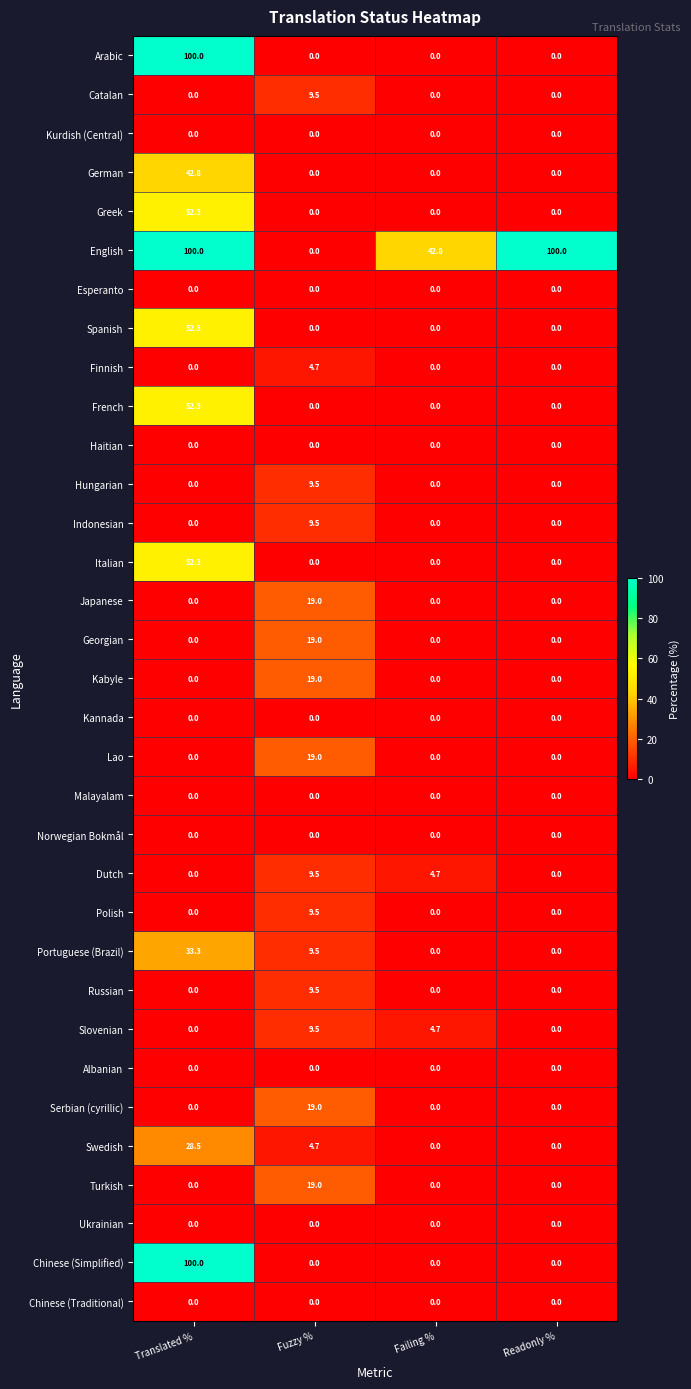

Between Fuzzy % and Failing %, which series saw the biggest shift?

English